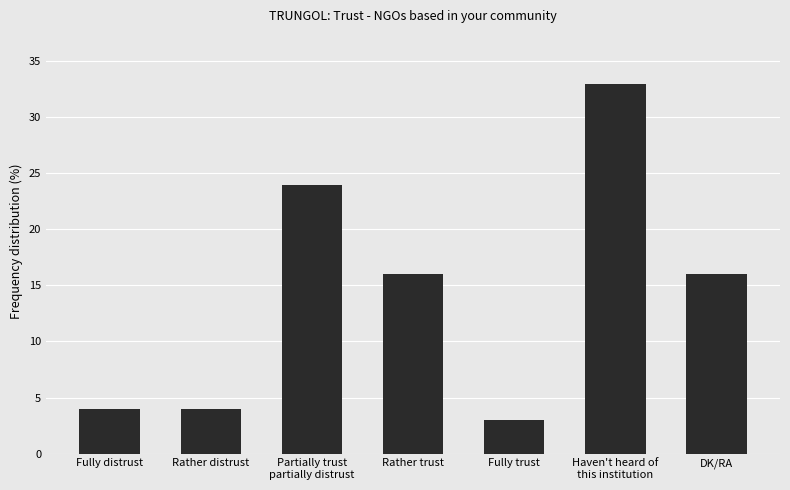

Reading left to right, extract all data points from this chart.

4	4	24	16	3	33	16